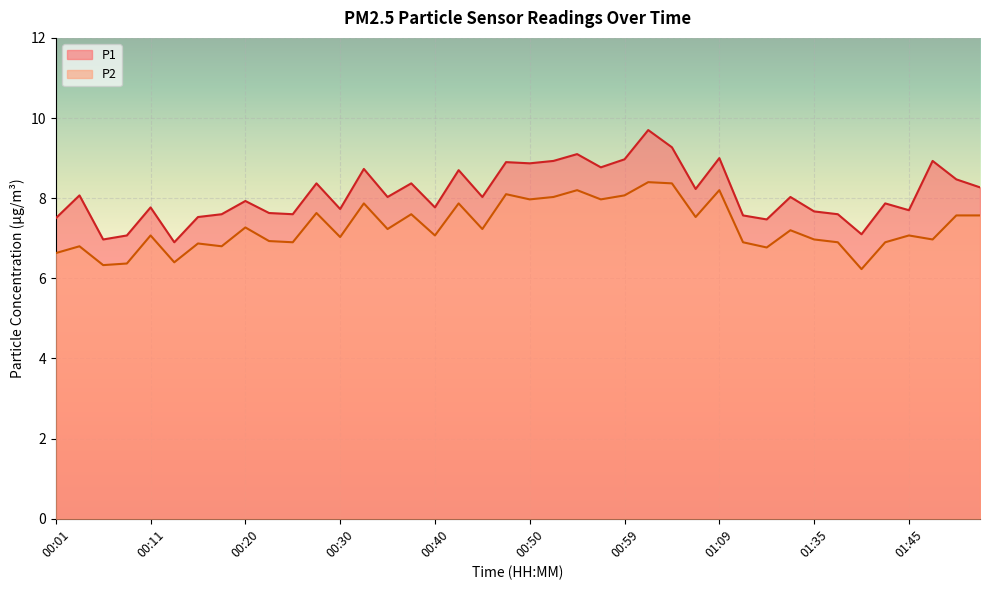

What value does the P1 series have at 00:01?

7.5